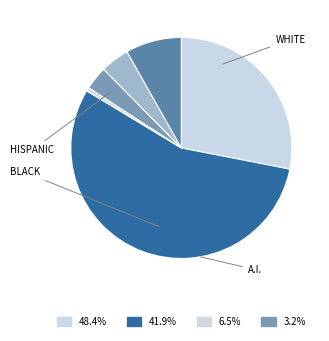

How many slices are in this pie chart?

6